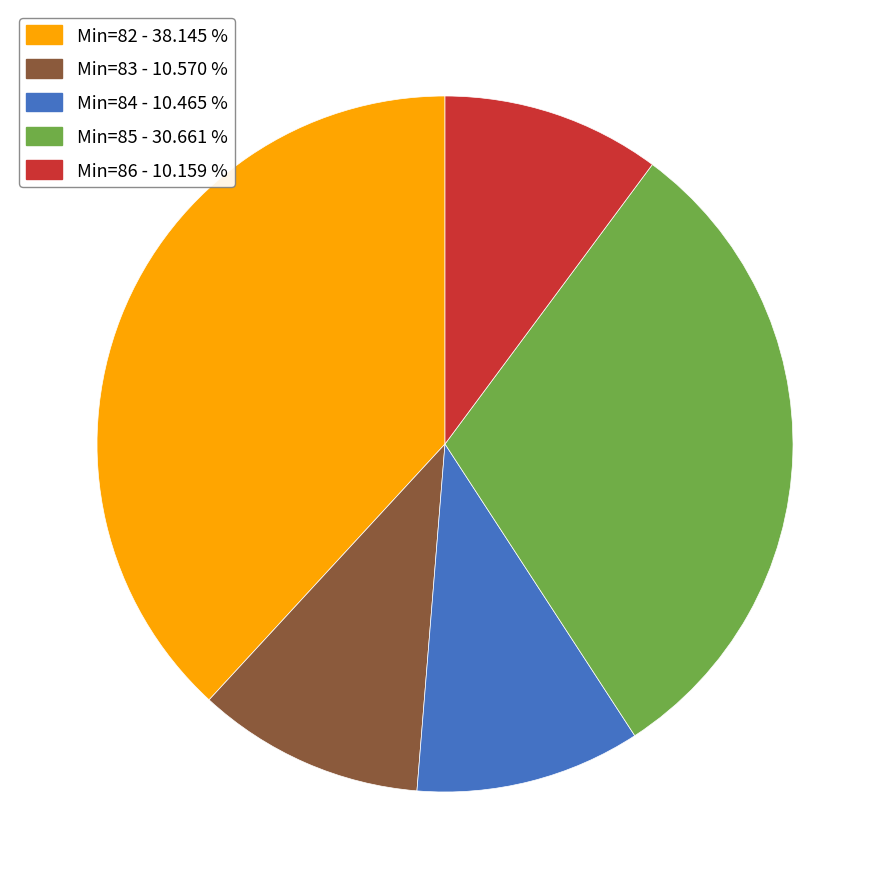

Combined, do Min=84 - 10.465 % and Min=82 - 38.145 % account for over 50%?

No